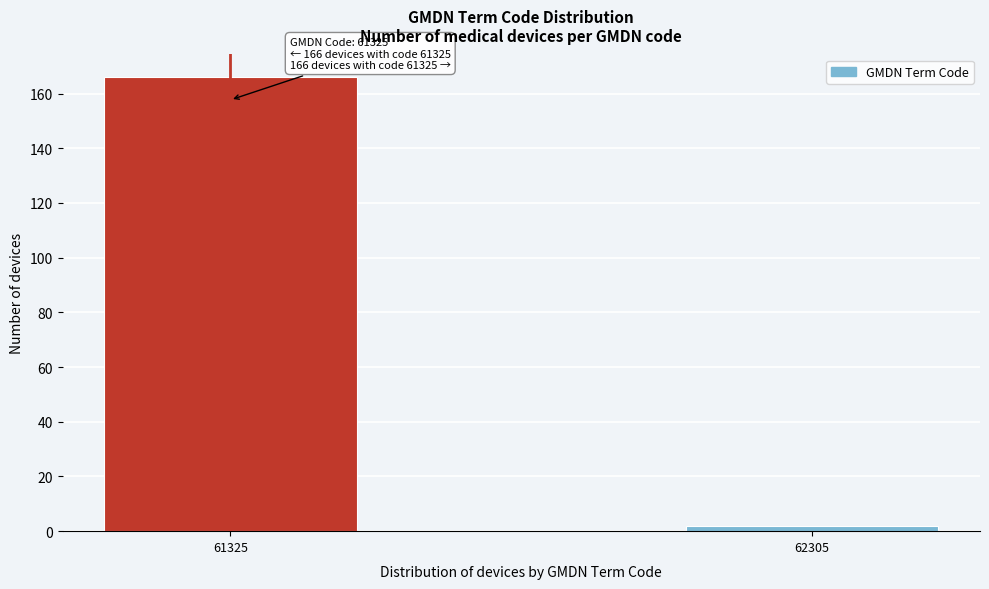

Reading left to right, transcribe all the data shown in this chart.

61325=166	62305=2